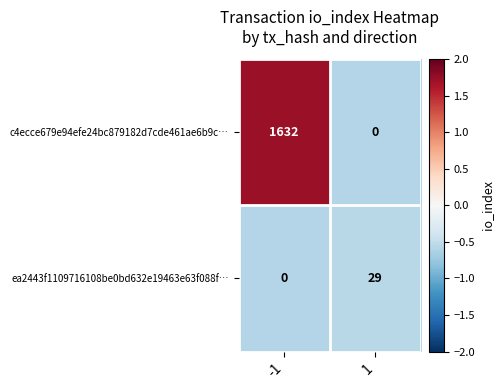

Between -1 and 1, which series saw the biggest shift?

c4ecce679e94efe24bc879182d7cde461ae6b9c…